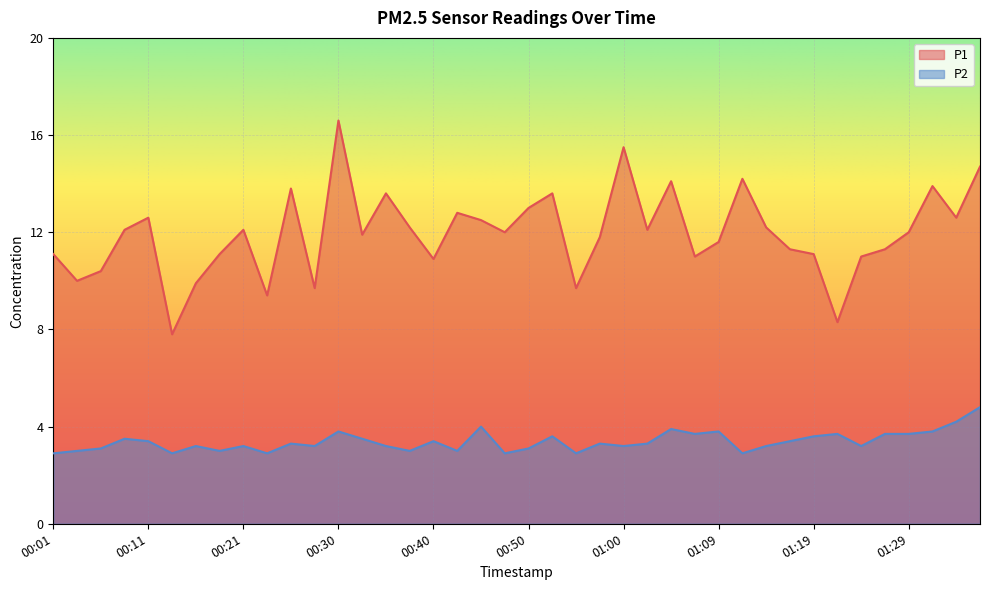

What is the maximum value shown in the chart?

16.6